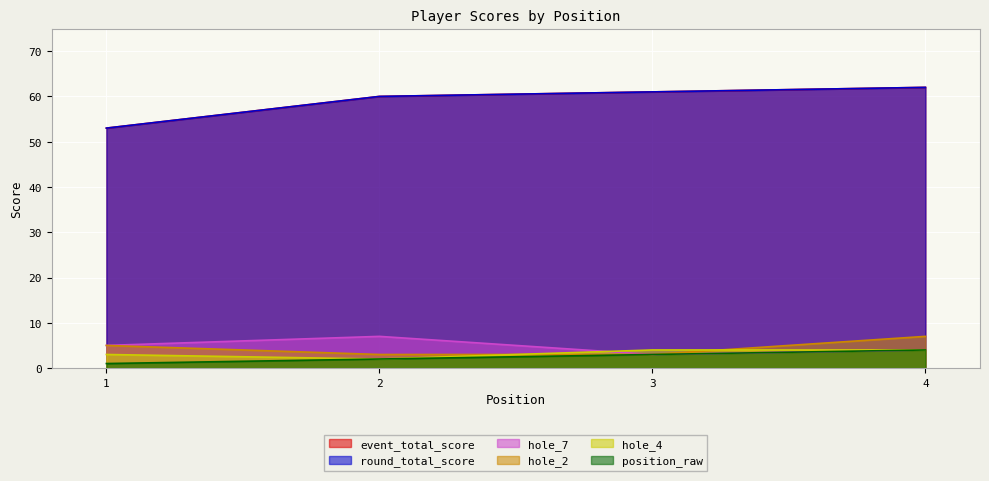

Reading right to left, list all the values displayed in this chart.

event_total_score: 62	61	60	53
round_total_score: 62	61	60	53
hole_2: 7	3	3	5
hole_4: 4	4	2	3
hole_7: 4	3	7	5
position_raw: 4	3	2	1